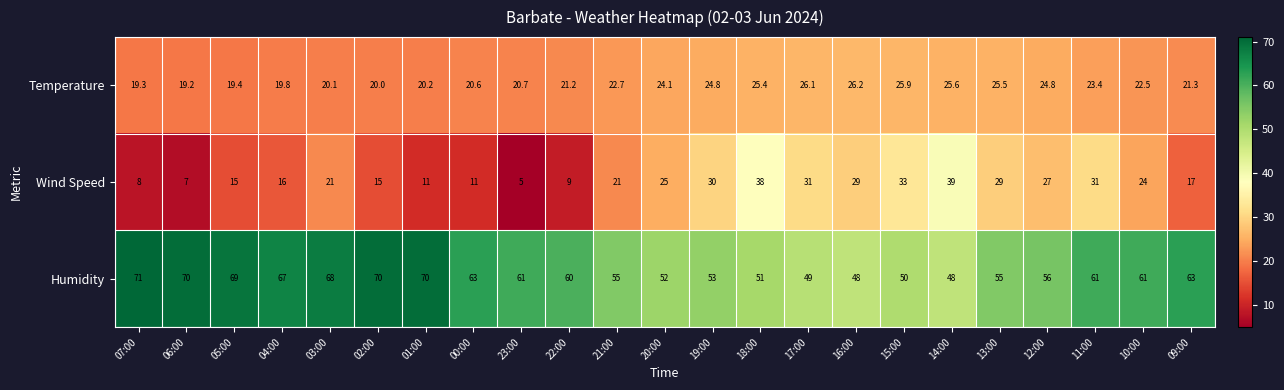

The value of Wind Speed at 21:00 is 29.2. True or false?

False